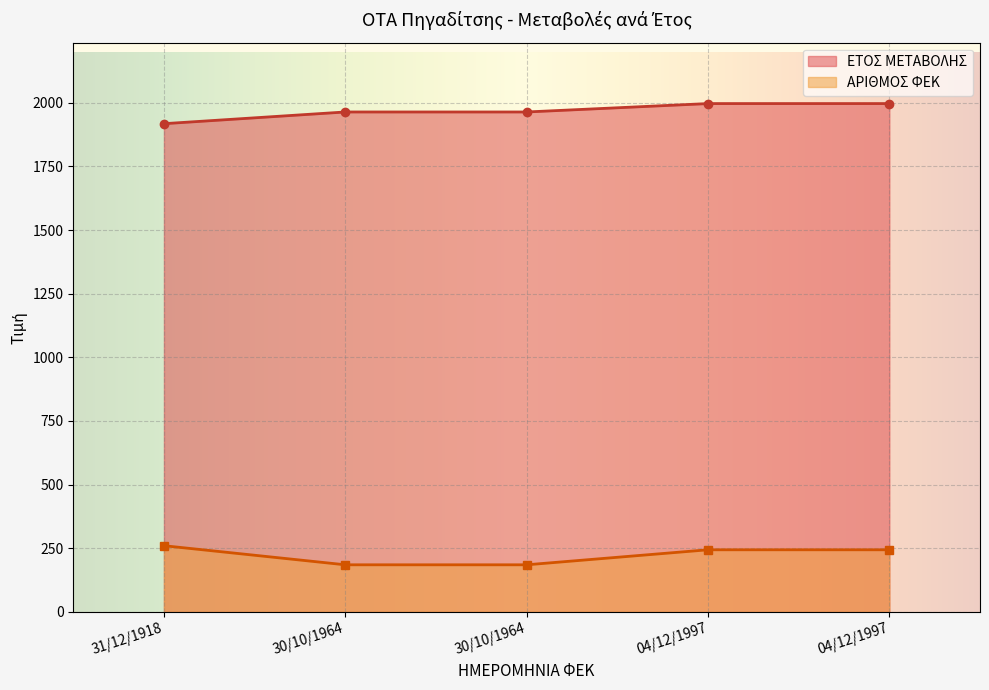

At 30/10/1964, list the series in order from largest to smallest.

ΕΤΟΣ ΜΕΤΑΒΟΛΗΣ, ΑΡΙΘΜΟΣ ΦΕΚ